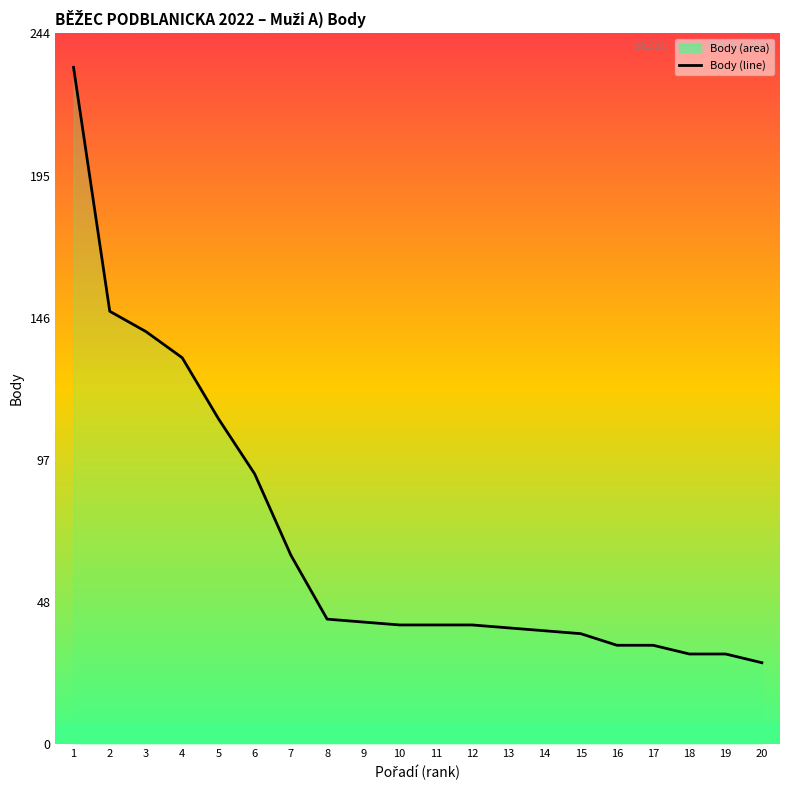

Is it true that the value at 12 is 21?

False